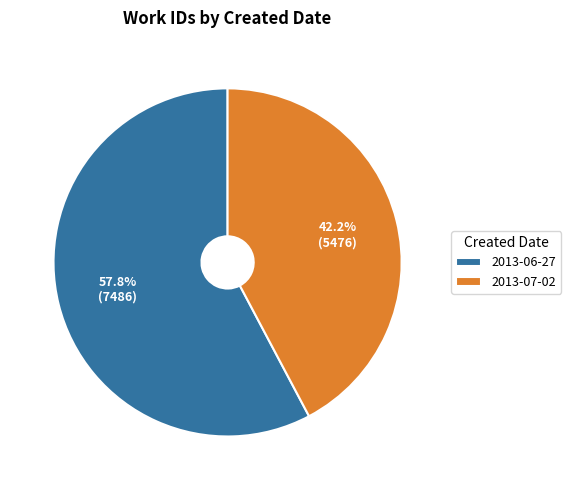

Which slice is the largest?

2013-06-27